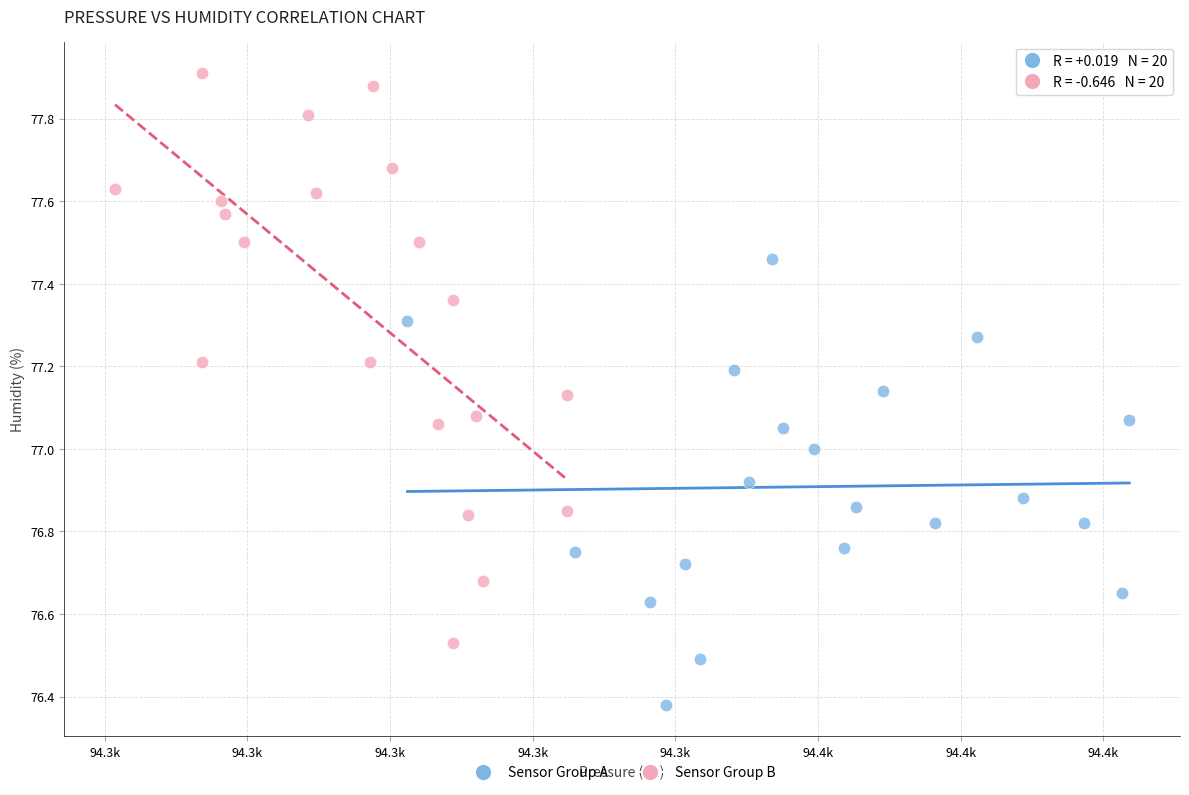

Which series has the widest spread of Y values?

Sensor Group B